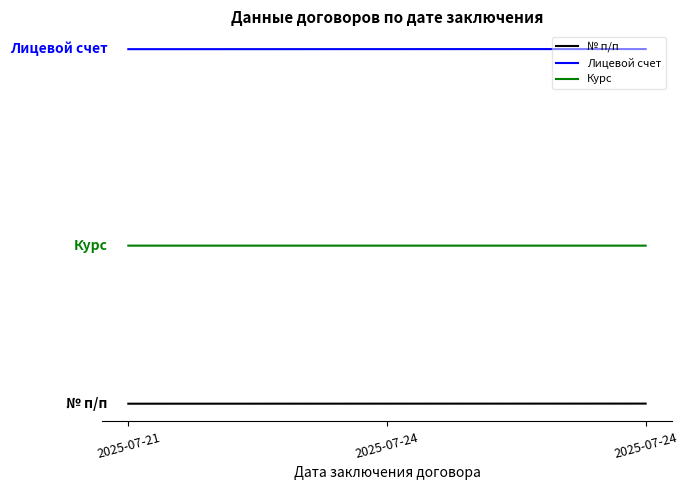

Does the chart have visible grid lines?

No